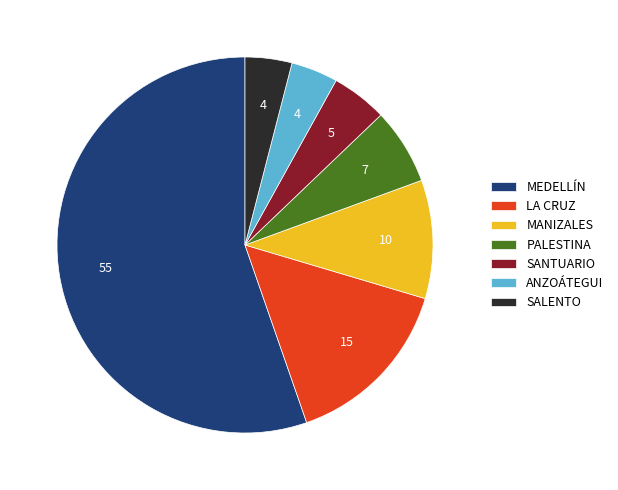

Is there a majority slice in this chart?

Yes